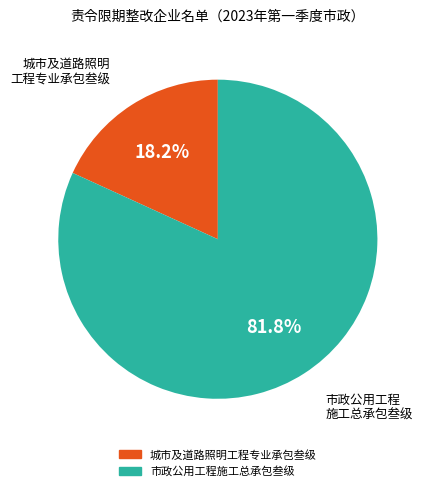

To the nearest percent, what is the difference between the 城市及道路照明工程专业承包叁级 and 市政公用工程施工总承包叁级 slice percentages?

64%